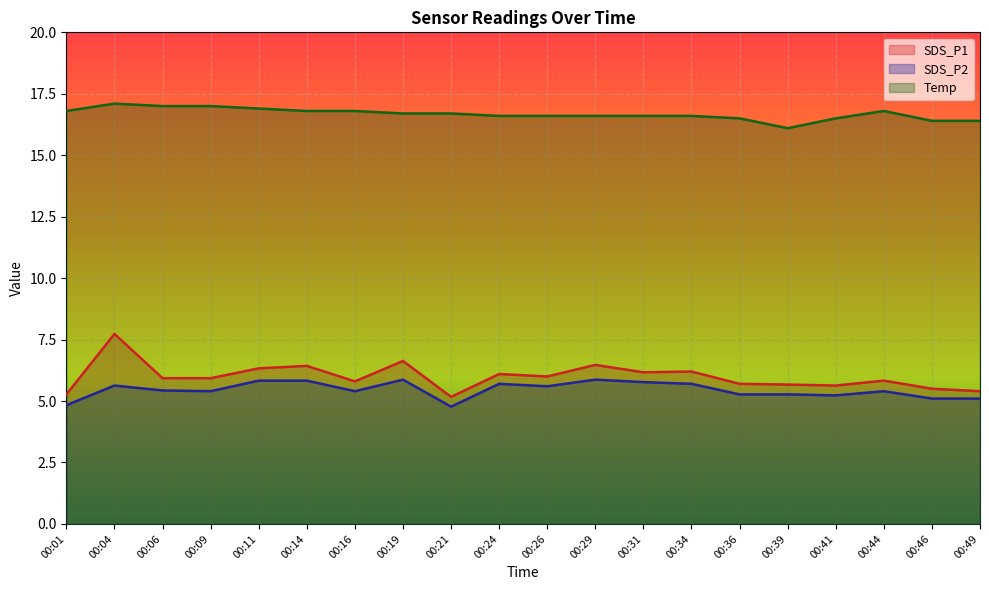

List the labels in order of Temp value, largest first.

00:04, 00:06, 00:09, 00:11, 00:01, 00:14, 00:16, 00:44, 00:19, 00:21, 00:24, 00:26, 00:29, 00:31, 00:34, 00:36, 00:41, 00:46, 00:49, 00:39